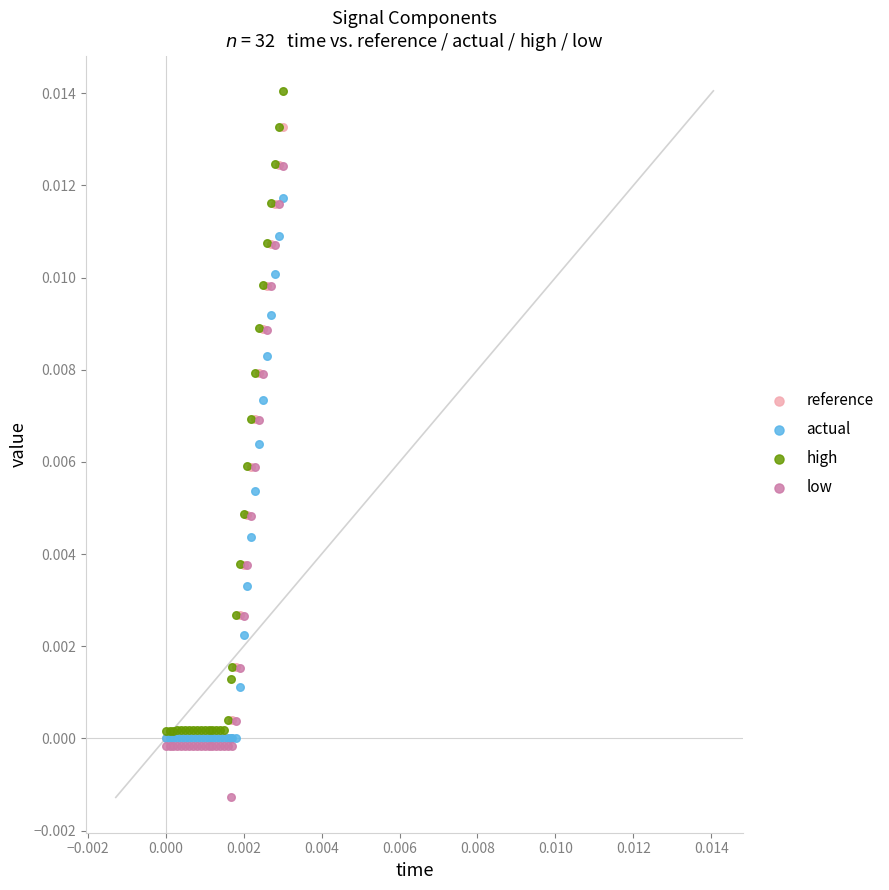

Which series contains the highest Y value?

high